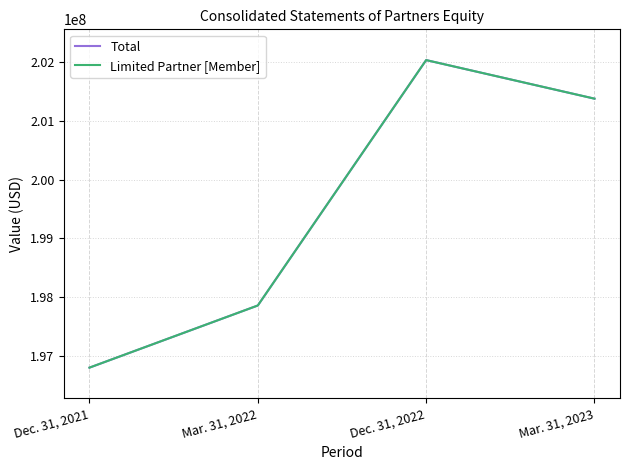

True or false: Limited Partner [Member] has more than 1 interior local peaks.

False